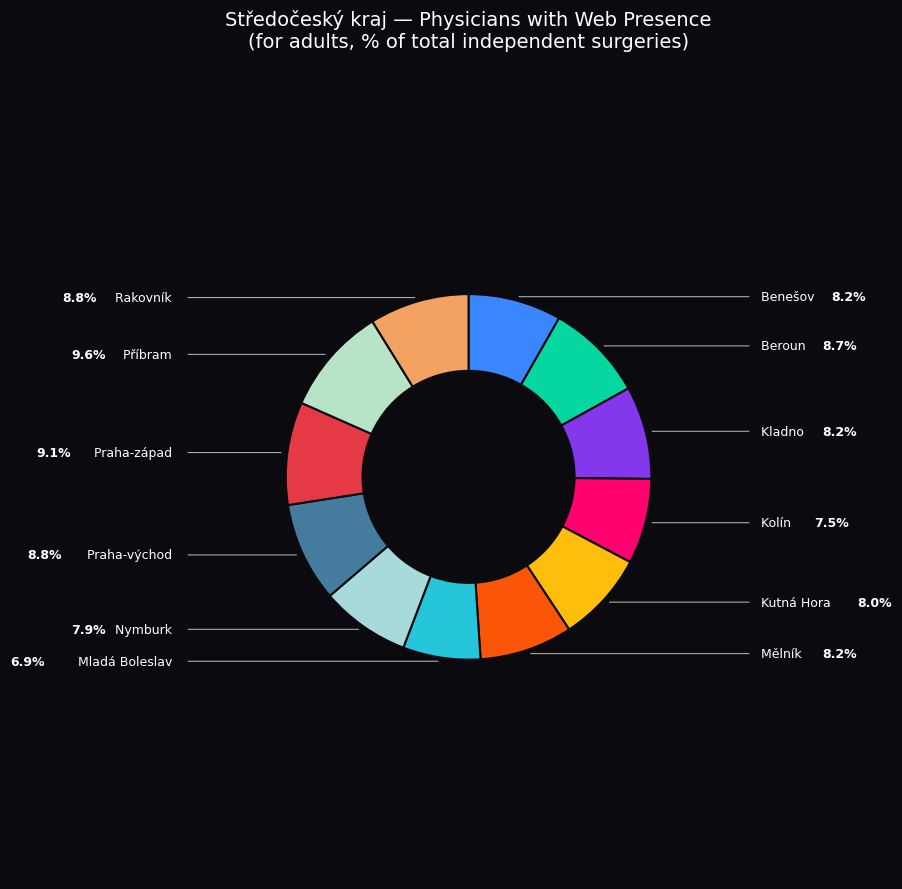

Count the number of slices in the pie.

12